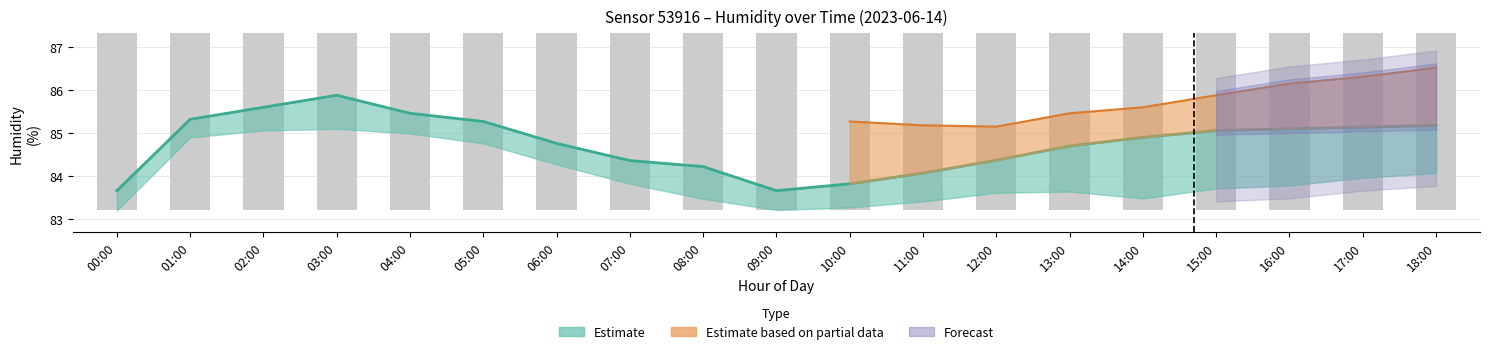

What is the total value across all series at 09:00?

166.8